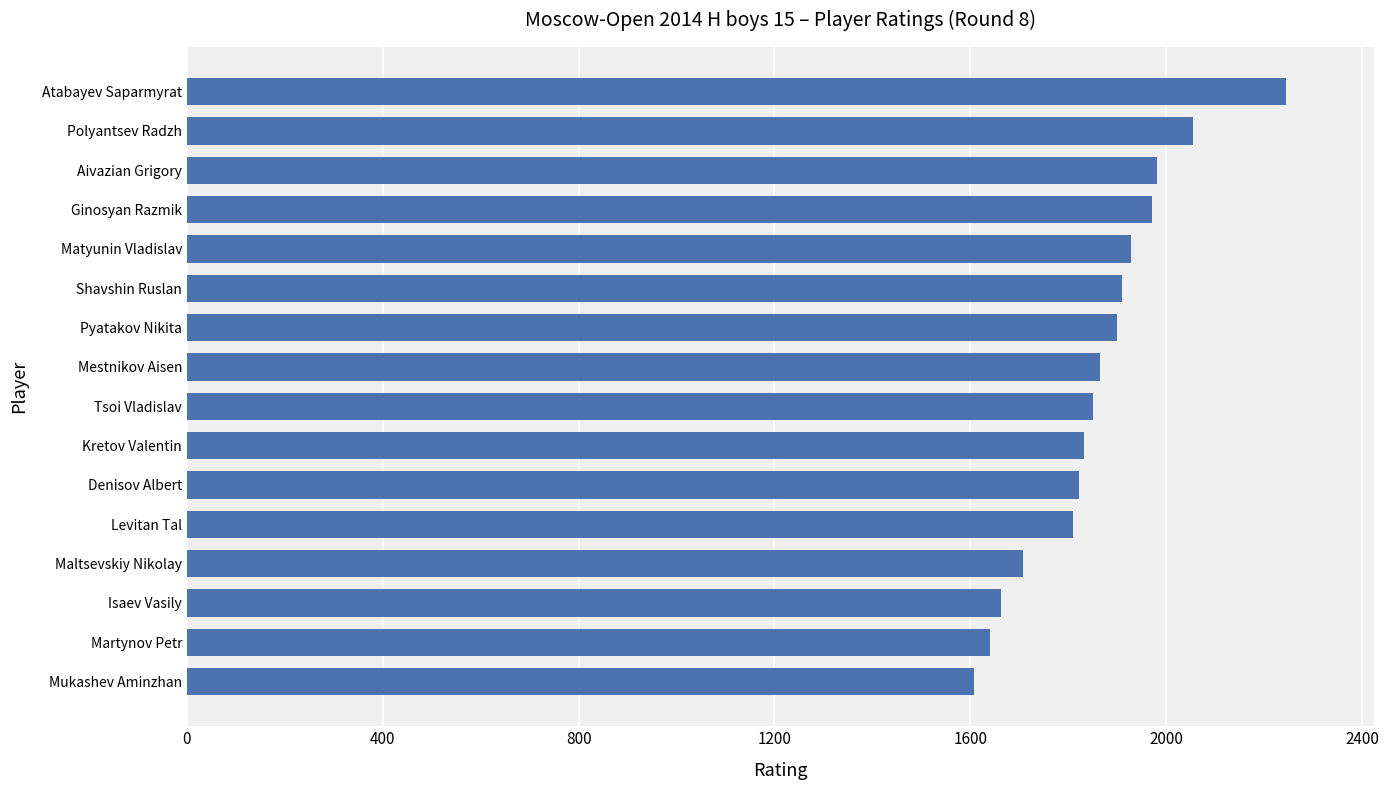

The chart shows a value of 2704 at Shavshin Ruslan. True or false?

False